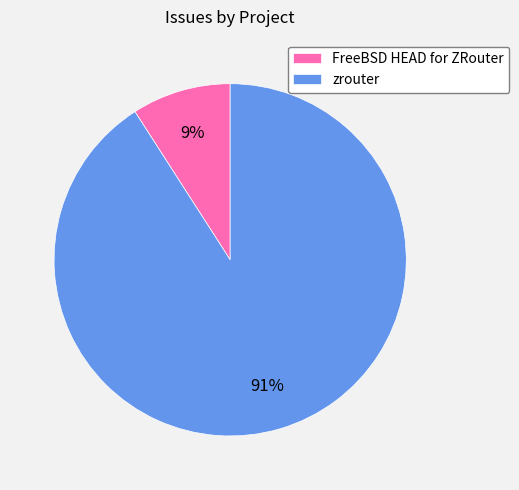

Rank the categories by value from lowest to highest.

FreeBSD HEAD for ZRouter, zrouter